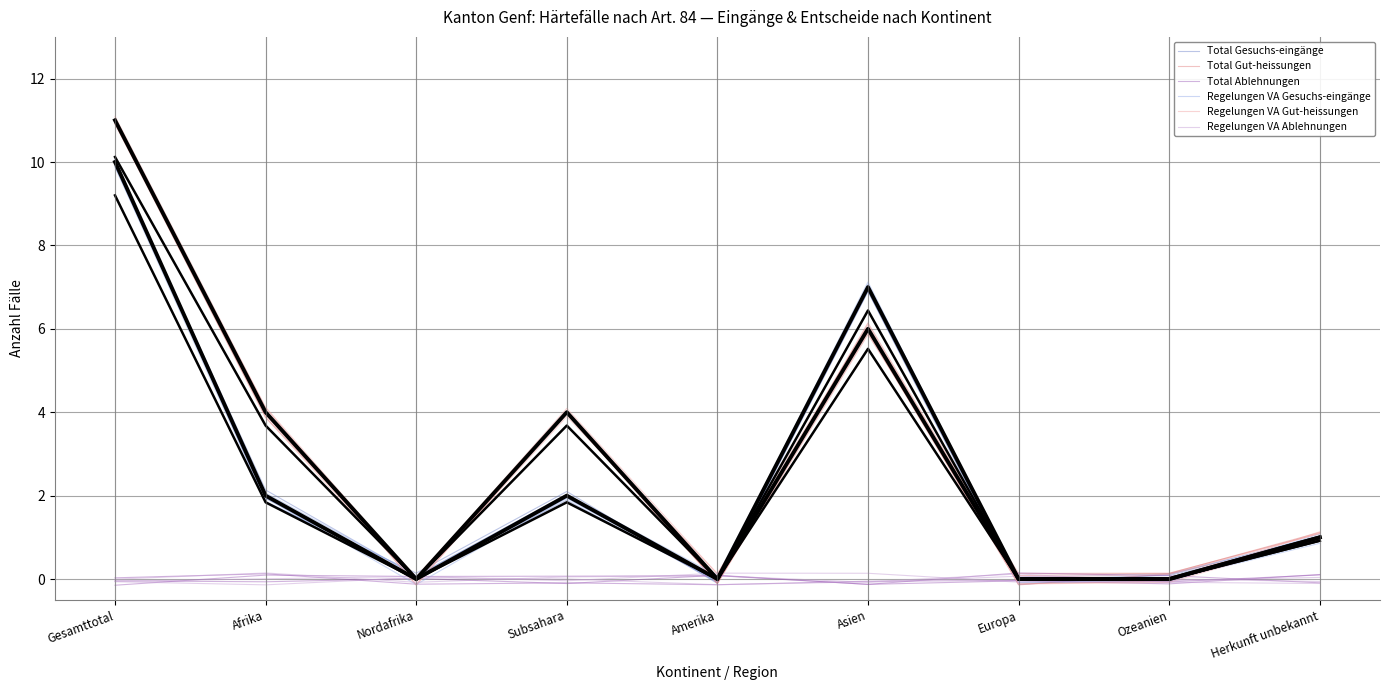

What is the sum of all Regelungen VA Gesuchs-eingänge values?

20.2